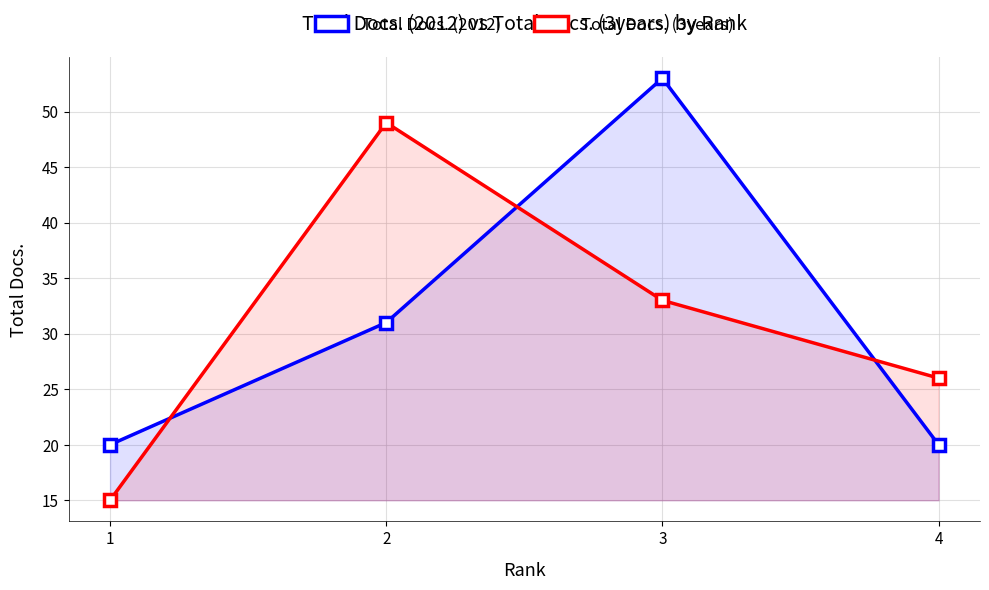

What is the difference between the second highest and second lowest values in the Total Docs. (3years) series?

7